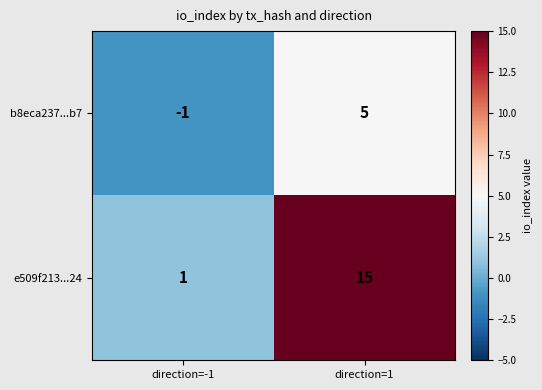

Which series has the largest total across all categories?

e509f213...24